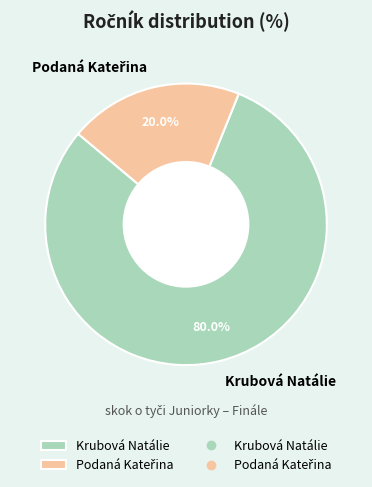

Which slice represents more than half of the pie?

Krubová Natálie